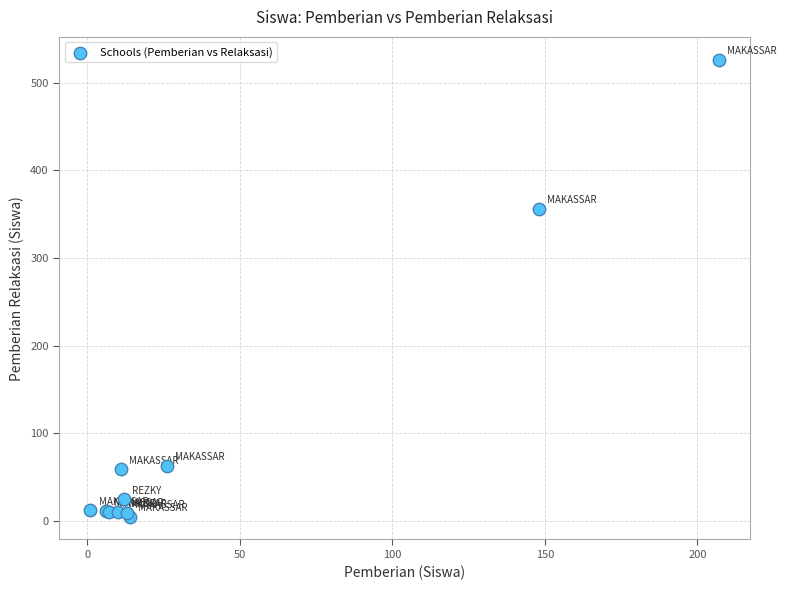

What Y value in the scatter plot is closest to 265?

356